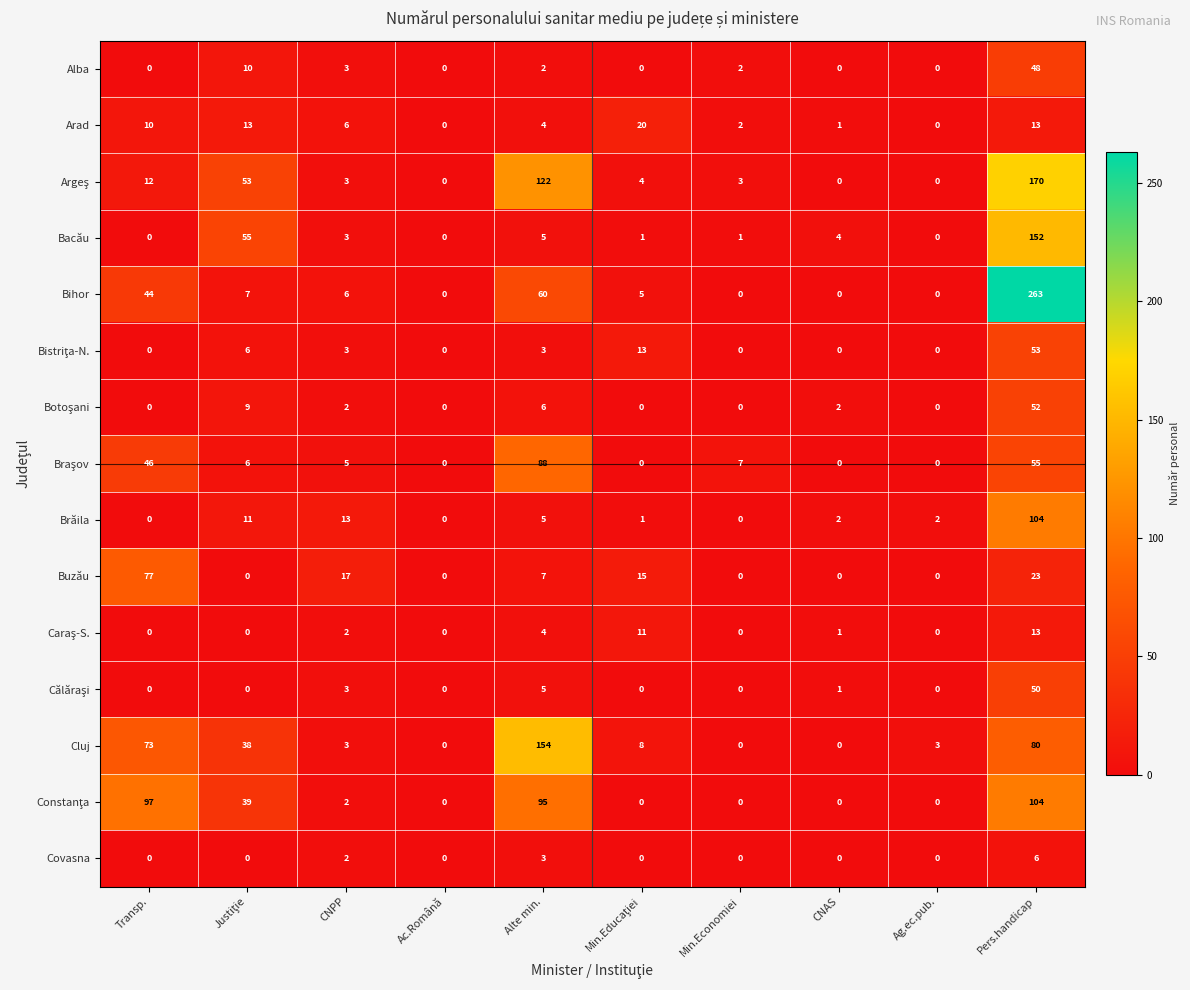

Is it true that Alba equals 31 at Pers.handicap?

False